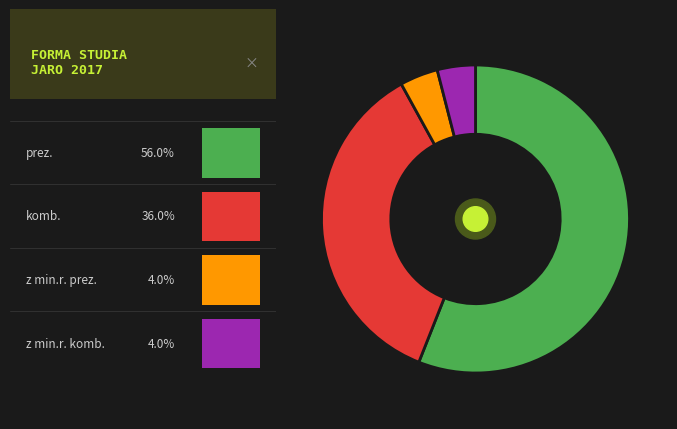

Does any single category account for the majority?

Yes